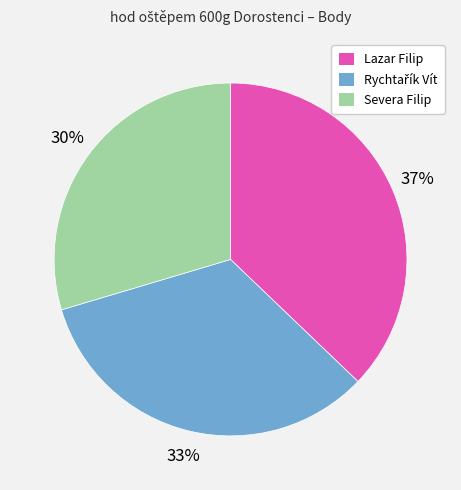

What is the largest slice in the pie chart?

Lazar Filip